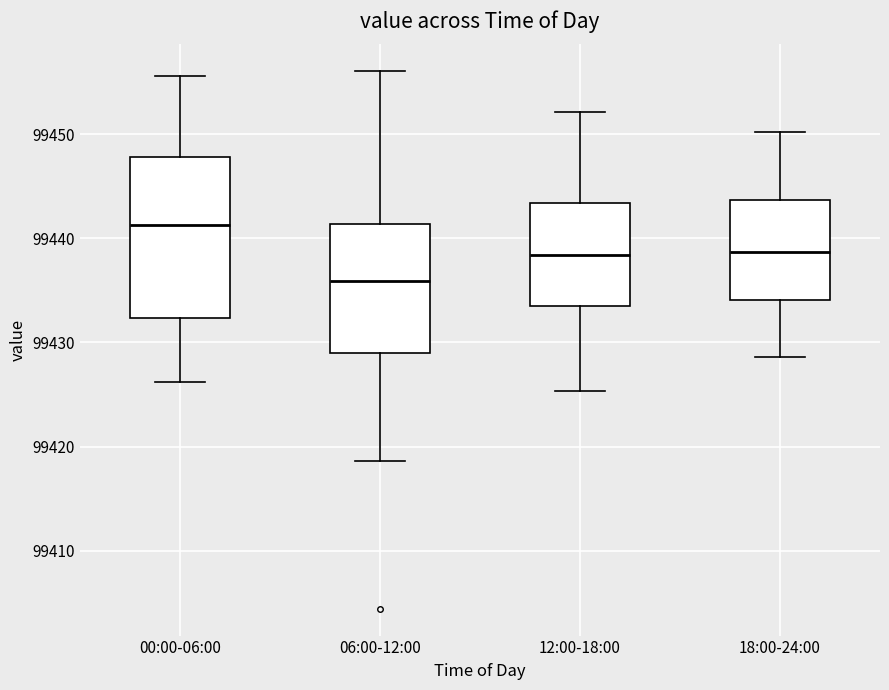

Reading left to right, transcribe this box plot: for each box, give where its median line is, the range the box spans, and where its two whiskers end, as read against the y-axis. The values are not printed on the chart, so give them approximately, as read against the axis.

00:00-06:00: median 99441, box 99432 to 99448, whiskers 99426 to 99456
06:00-12:00: median 99436, box 99429 to 99441, whiskers 99419 to 99456
12:00-18:00: median 99438, box 99433 to 99443, whiskers 99425 to 99452
18:00-24:00: median 99439, box 99434 to 99444, whiskers 99429 to 99450